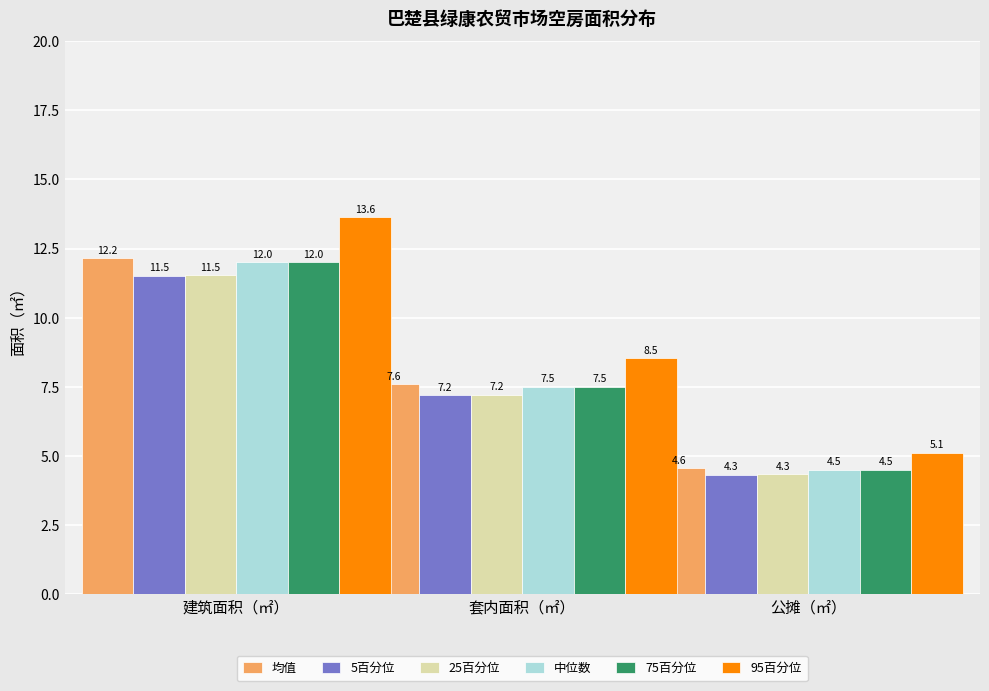

Reading right to left, transcribe all the data shown in this chart.

均值: 公摊（㎡）=4.6	套内面积（㎡）=7.6	建筑面积（㎡）=12.2
5百分位: 公摊（㎡）=4.3	套内面积（㎡）=7.2	建筑面积（㎡）=11.5
25百分位: 公摊（㎡）=4.3	套内面积（㎡）=7.2	建筑面积（㎡）=11.5
中位数: 公摊（㎡）=4.5	套内面积（㎡）=7.5	建筑面积（㎡）=12.0
75百分位: 公摊（㎡）=4.5	套内面积（㎡）=7.5	建筑面积（㎡）=12.0
95百分位: 公摊（㎡）=5.1	套内面积（㎡）=8.5	建筑面积（㎡）=13.6